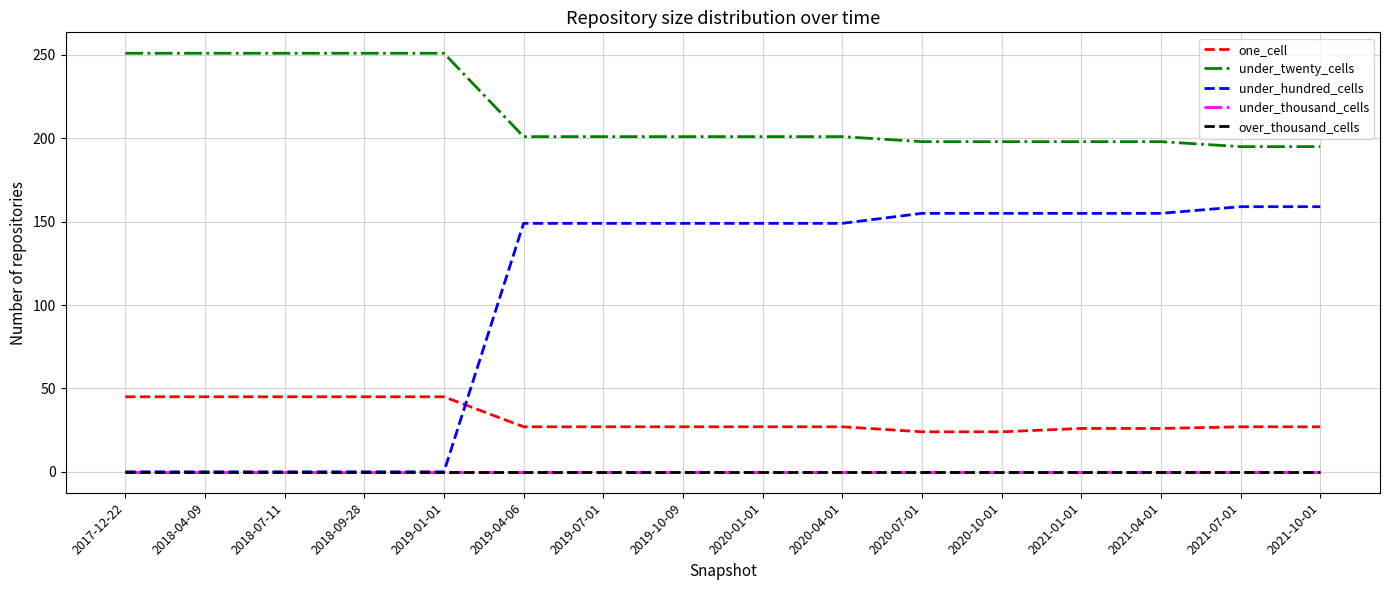

Does the chart have visible grid lines?

Yes